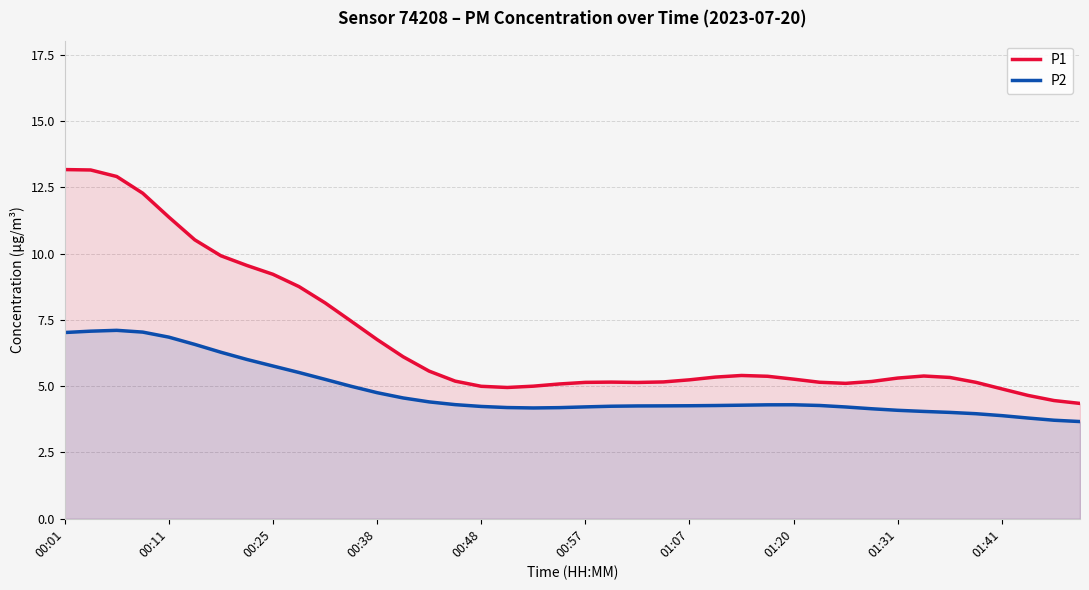

The P2 series shows 4.6 at 13. True or false?

True